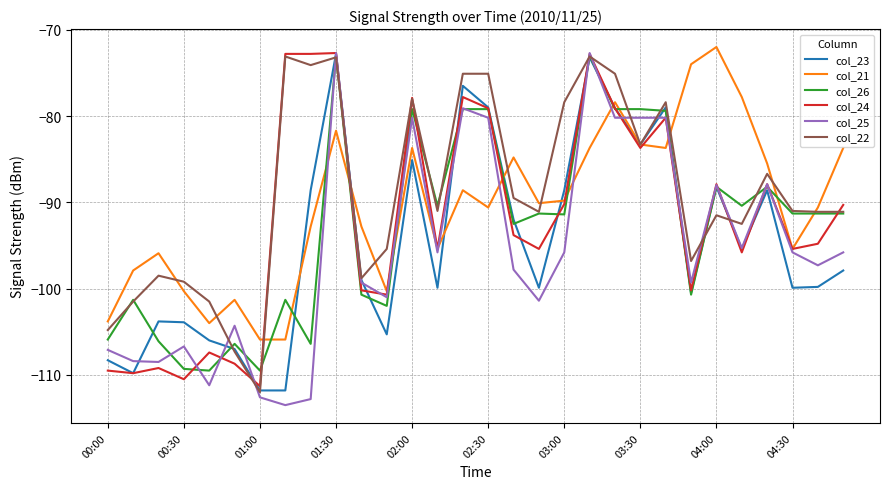

Which series has the widest spread of values?

col_25